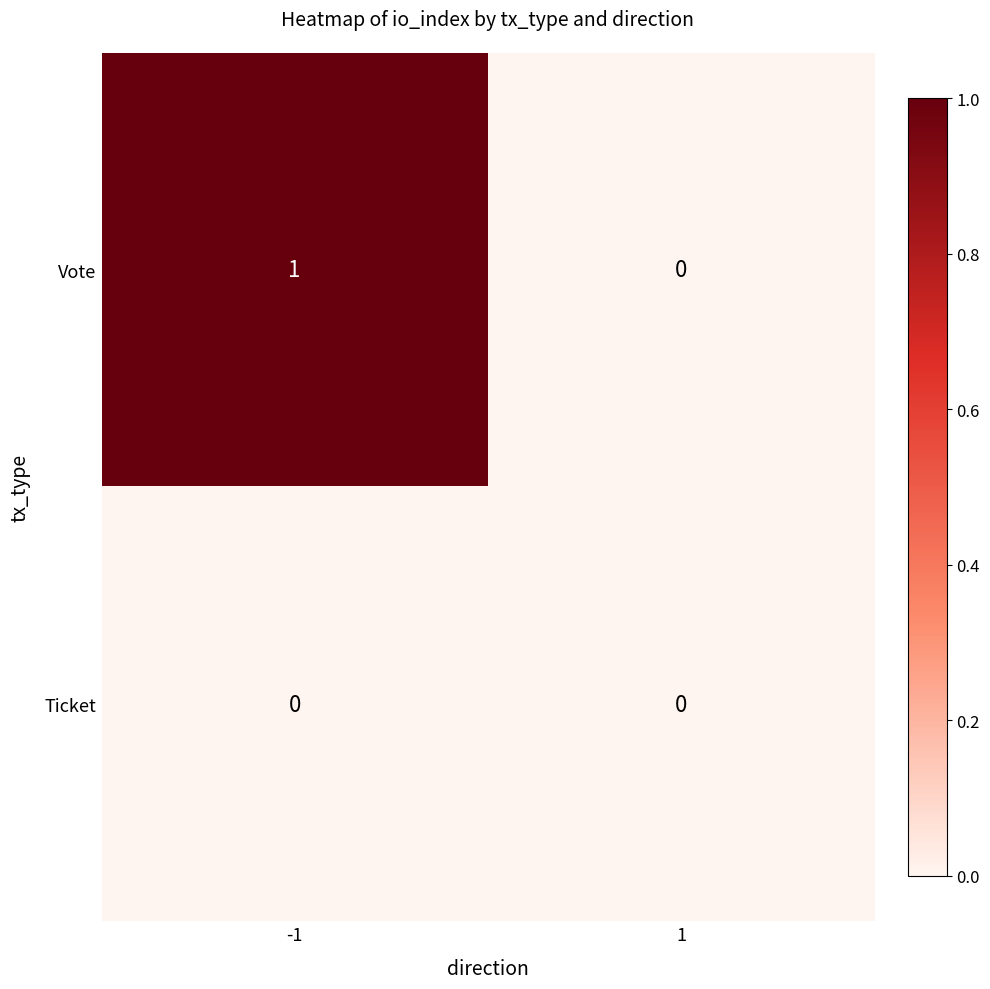

Reading right to left, extract all data points from this chart.

Vote: 0	1
Ticket: 0	0